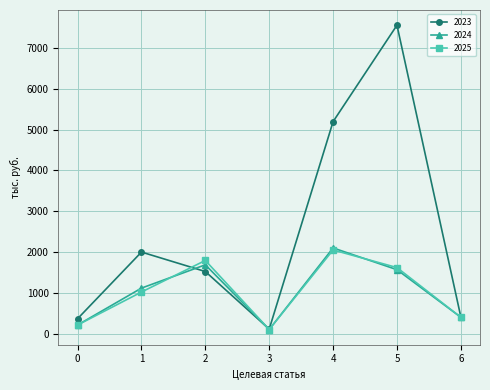

Reading left to right, what are all the values shown in this chart?

2023: 364.7	1998.8	1521.4	110.0	5196.4	7560.0	408.4
2024: 210.3	1114.9	1686.0	100.0	2100.0	1566.5	400.0
2025: 210.3	1019.0	1793.1	100.0	2050.0	1618.3	400.5